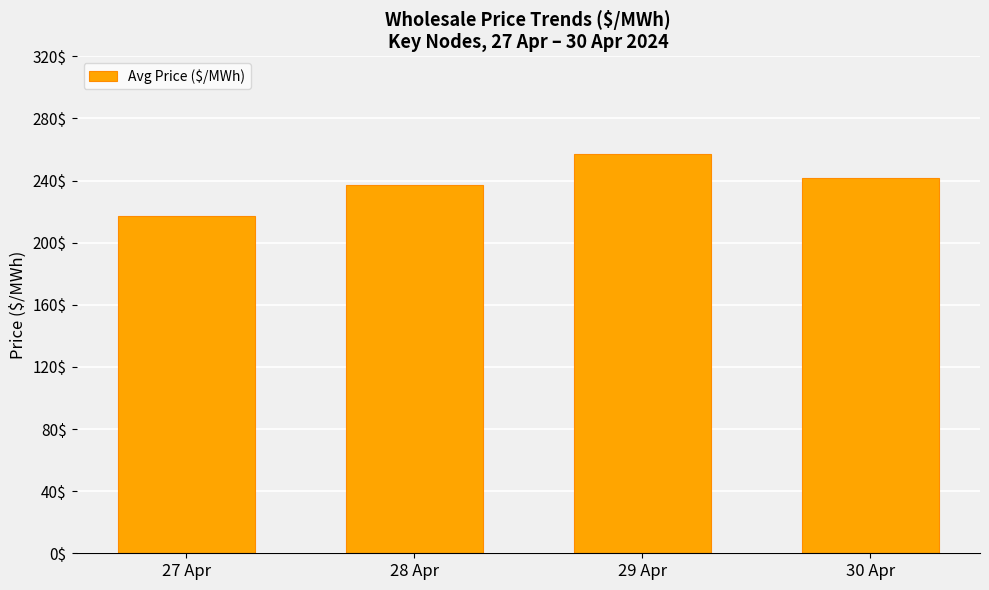

How many values exceed 241?

2